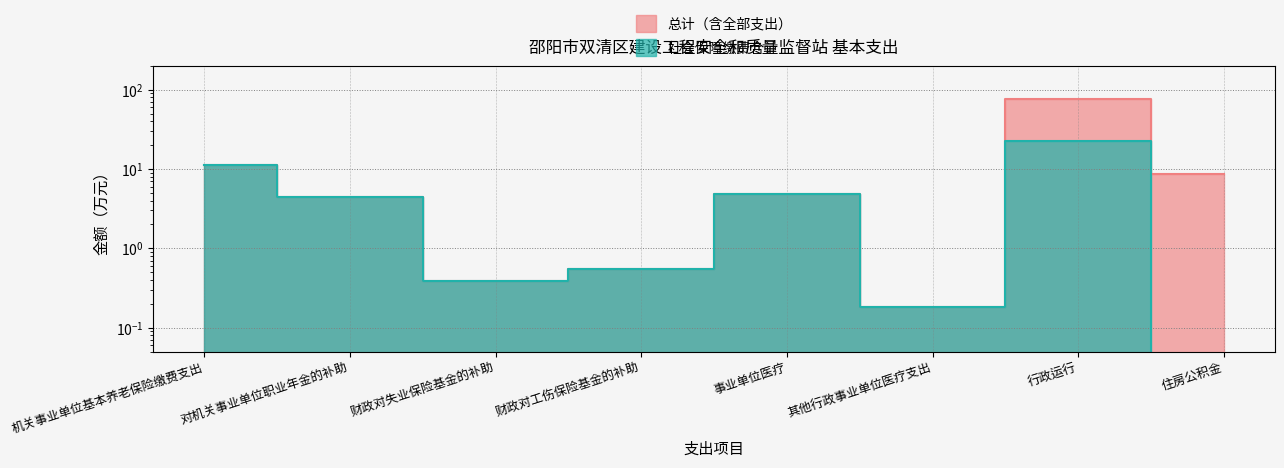

True or false: 总计 and 社会保障缴费合计 intersect in this chart.

False